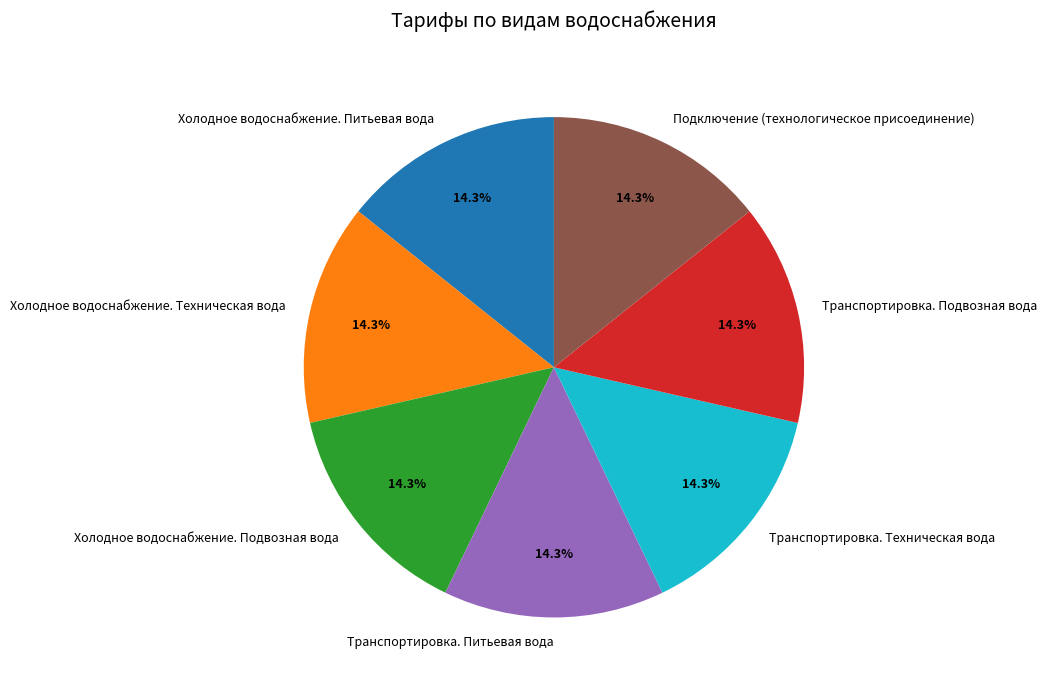

Is it true that Транспортировка. Техническая вода is 1% of the pie?

False